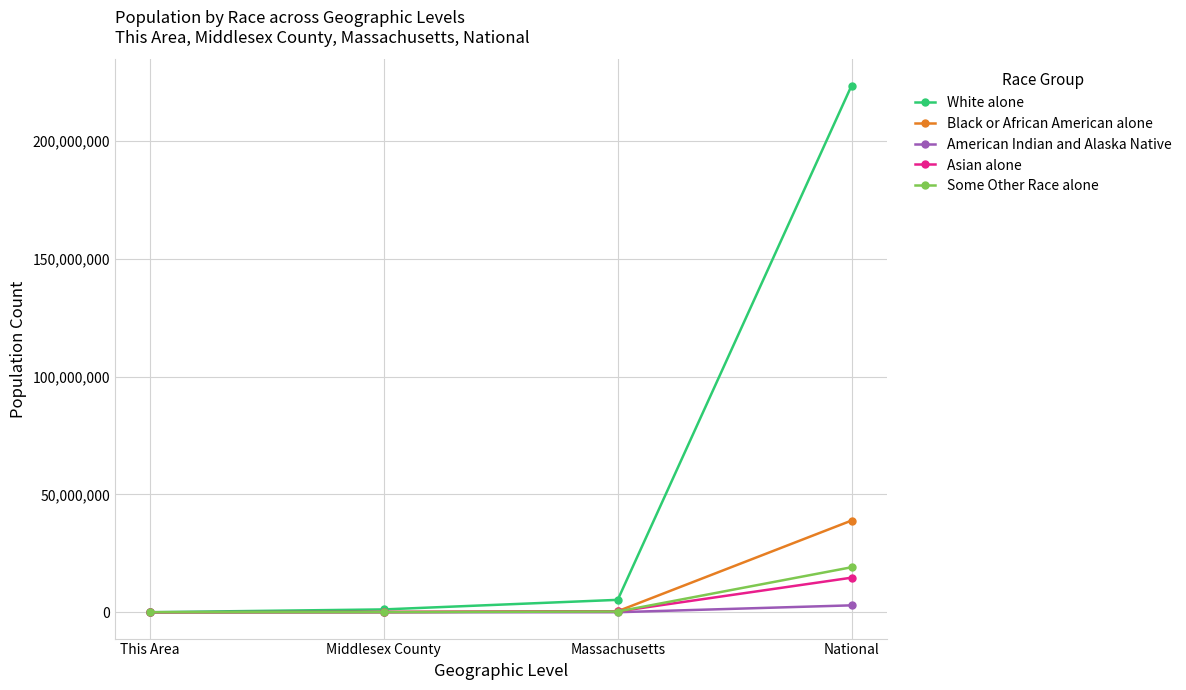

What is the maximum value for White alone?

223553265